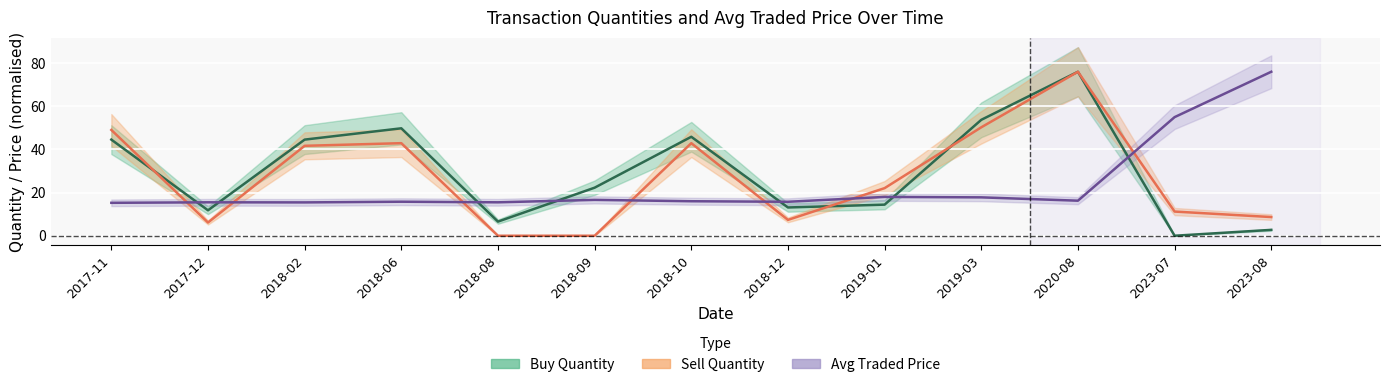

Which category has the lowest value in the Sell Quantity series?

2018-08